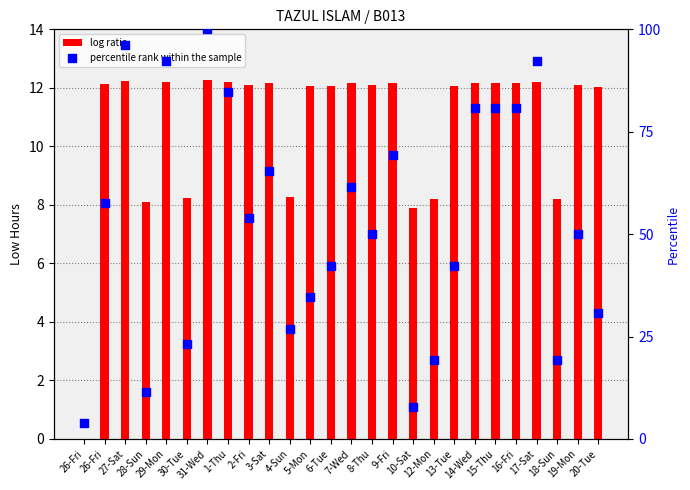

Which series contains the highest Y value?

percentile rank within the sample